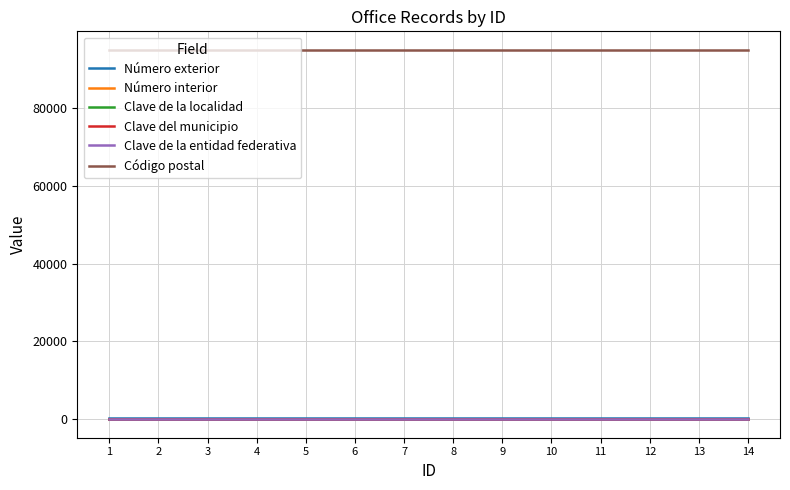

Does the chart display data point markers on the line(s)?

No